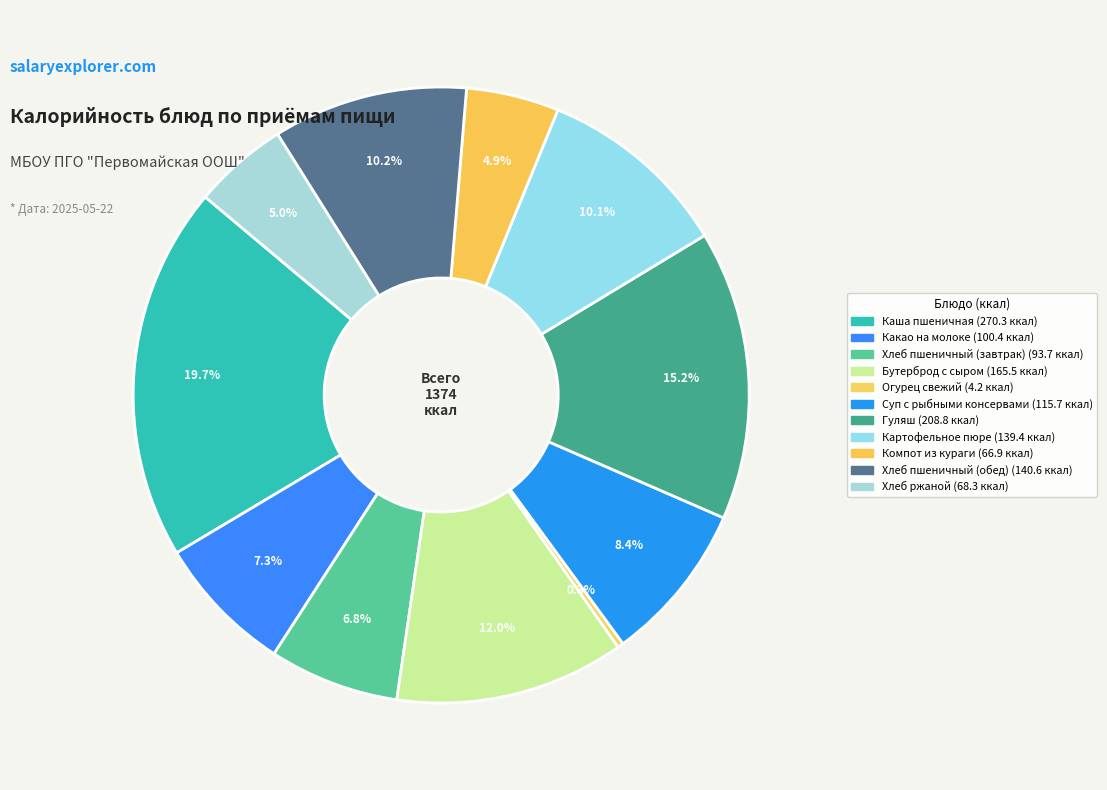

How many segments does this pie chart have?

11